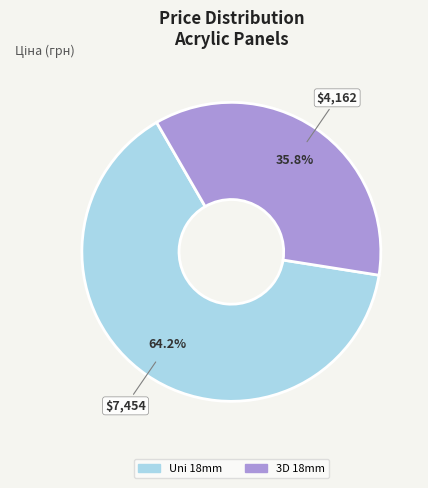

Is there a majority slice in this chart?

Yes